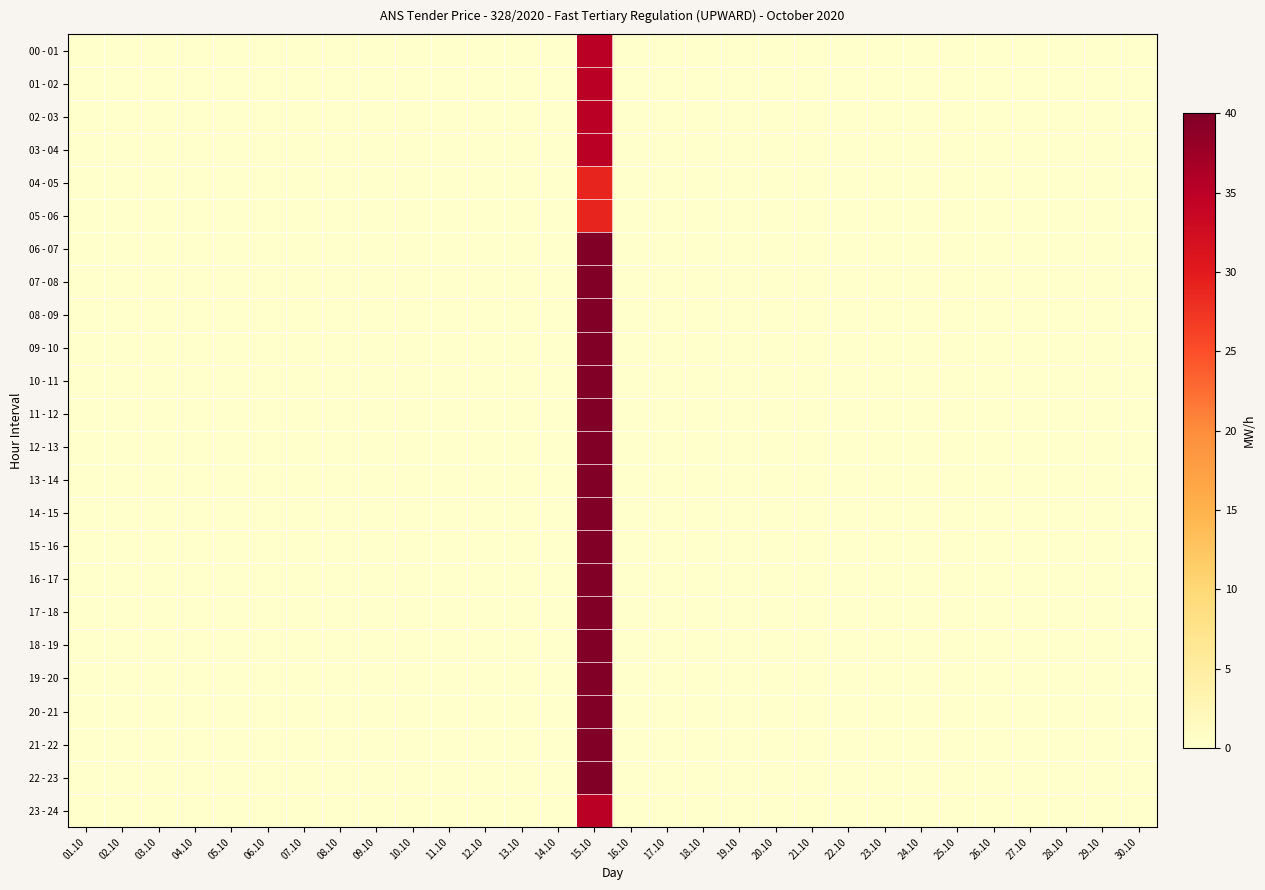

Which label corresponds to the smallest value in the chart?

01.10